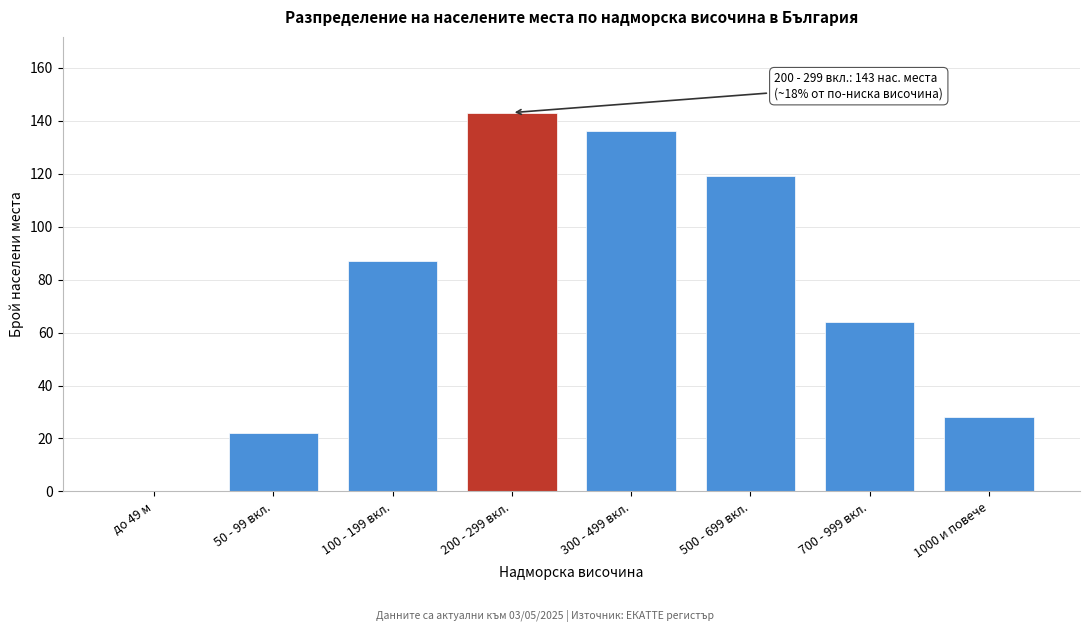

Reading left to right, what are all the values shown in this chart?

до 49 м=0	50 - 99 вкл.=22	100 - 199 вкл.=87	200 - 299 вкл.=143	300 - 499 вкл.=136	500 - 699 вкл.=119	700 - 999 вкл.=64	1000 и повече=28